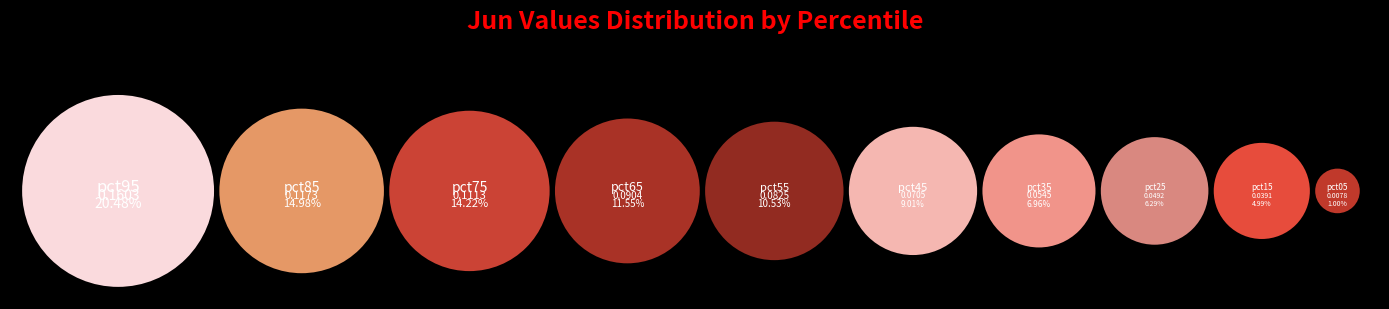

To the nearest percent, what is the average slice percentage?

10%